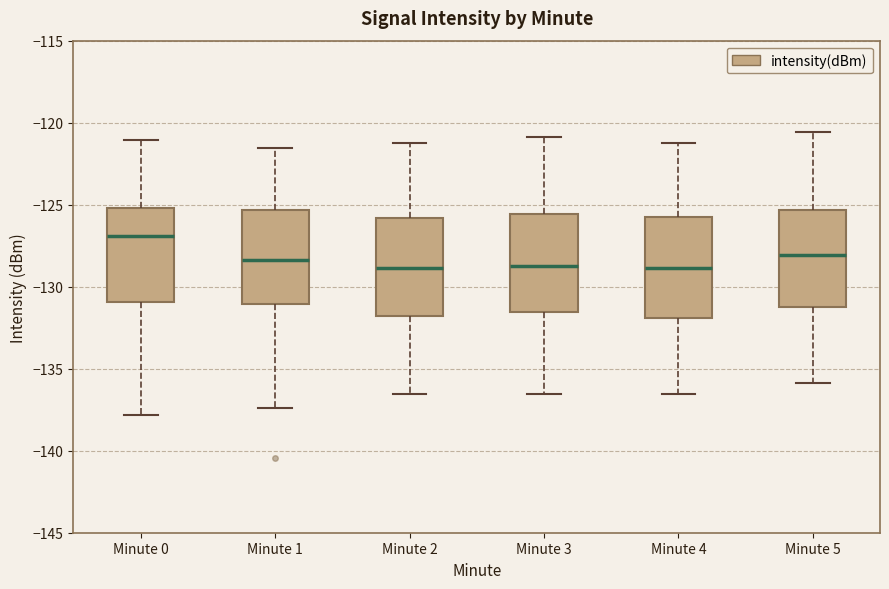

Reading left to right, read every box against the y-axis: the position of its median line, the range the box covers, and the ends of its whiskers. The values are not printed on the chart, so give them approximately, as read against the axis.

Minute 0: median -127.0, box -131.0 to -125.0, whiskers -138.0 to -121.0
Minute 1: median -128.5, box -131.0 to -125.5, whiskers -137.5 to -121.5
Minute 2: median -129.0, box -132.0 to -126.0, whiskers -136.5 to -121.0
Minute 3: median -128.5, box -131.5 to -125.5, whiskers -136.5 to -121.0
Minute 4: median -129.0, box -132.0 to -125.5, whiskers -136.5 to -121.0
Minute 5: median -128.0, box -131.0 to -125.5, whiskers -136.0 to -120.5